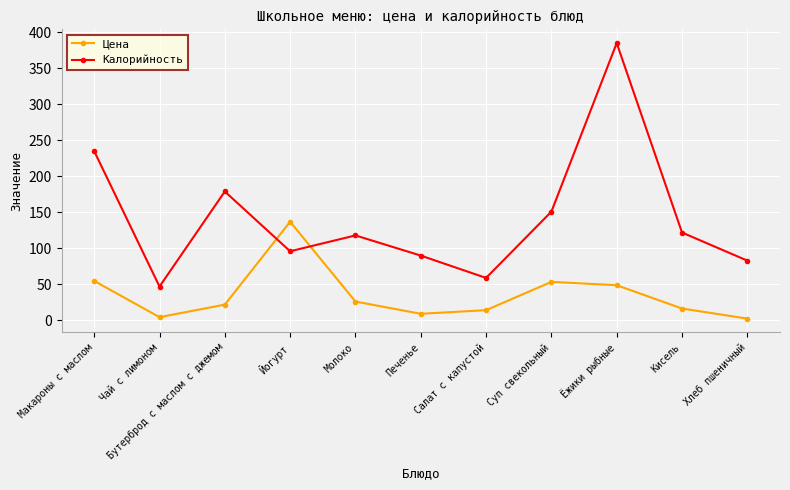

What is the label of the 1st point from the left?

Макароны с маслом